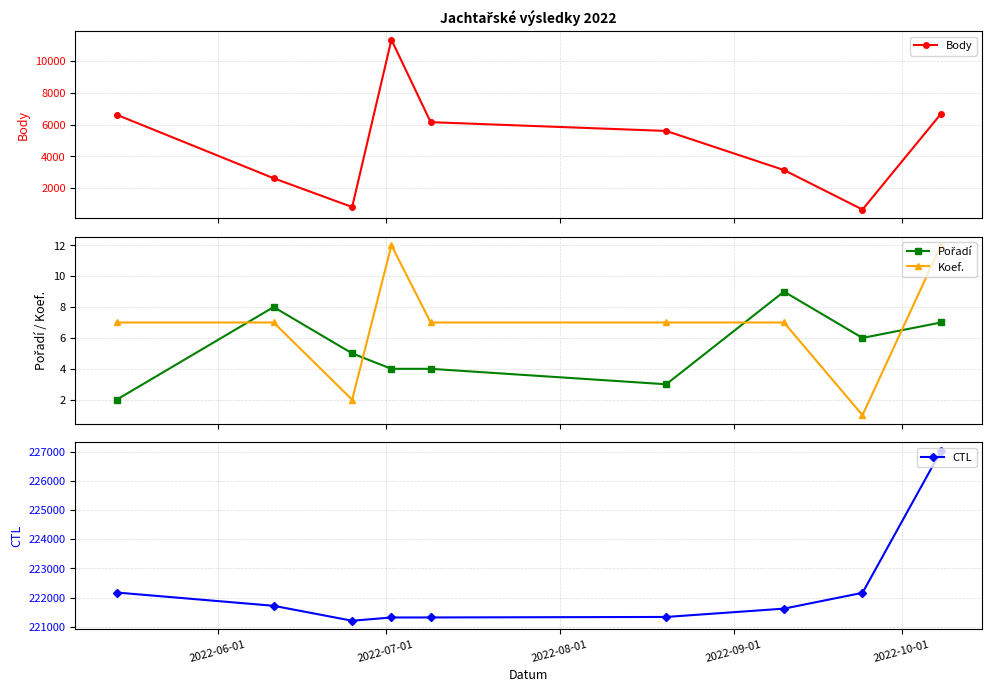

Which series has the largest range (max minus min)?

Body